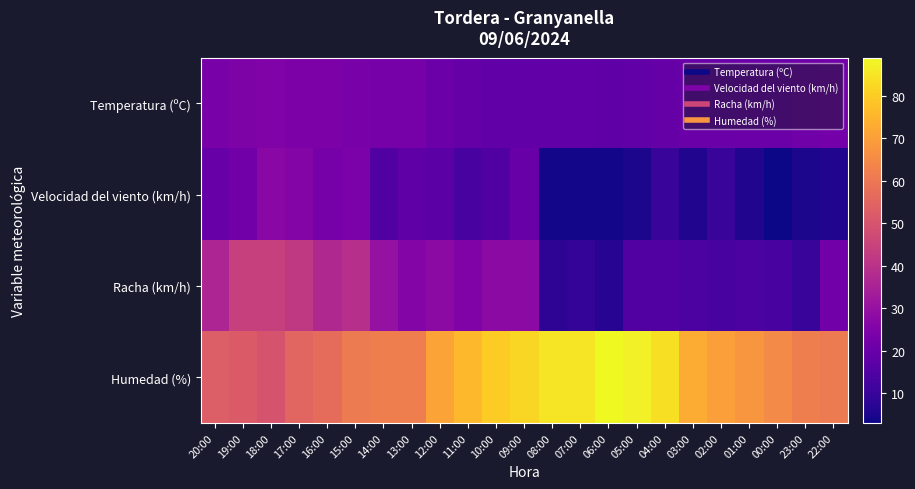

Rank the series at 16:00 from lowest to highest value.

Velocidad del viento (km/h), Temperatura (ºC), Racha (km/h), Humedad (%)